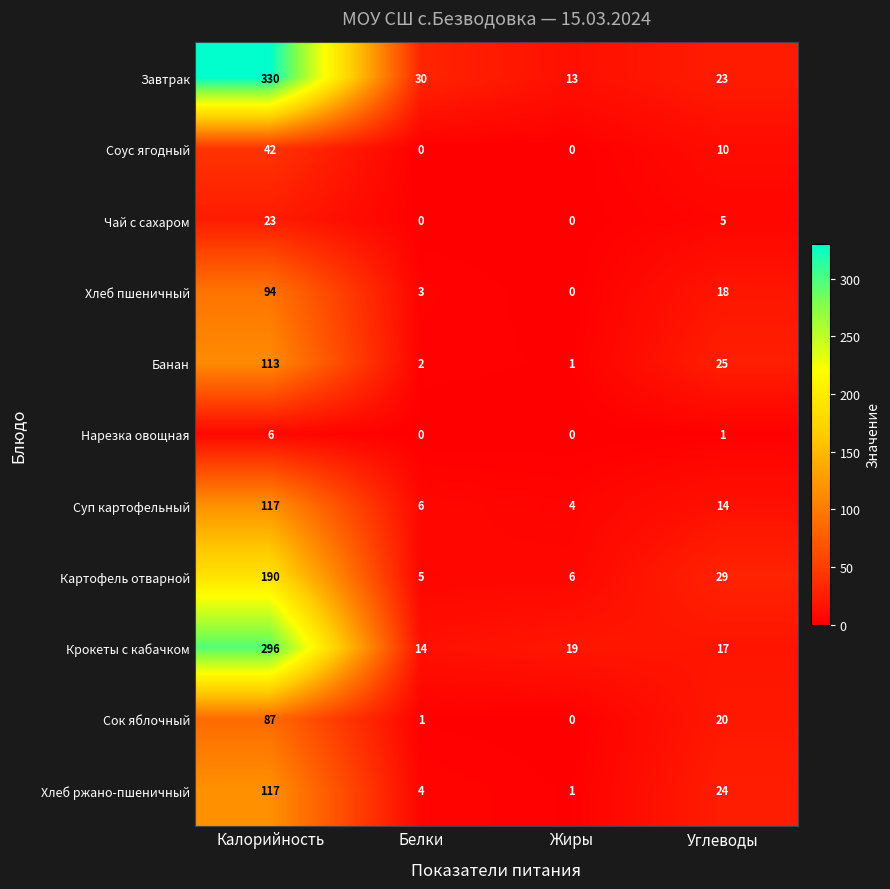

Between Белки and Жиры, which series saw the biggest shift?

Завтрак